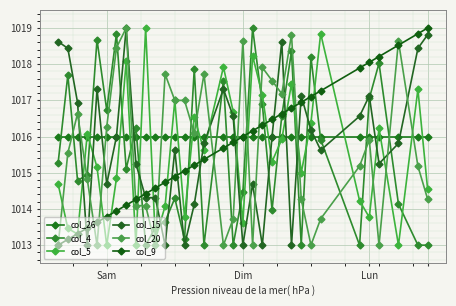

What is the difference between the second highest and second lowest values in the col_15 series?

5.8